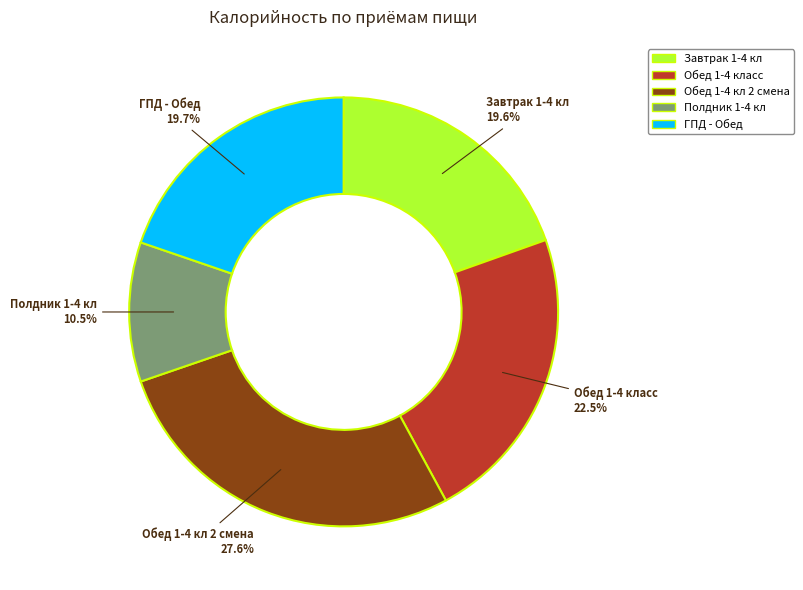

How many slices are in this pie chart?

5